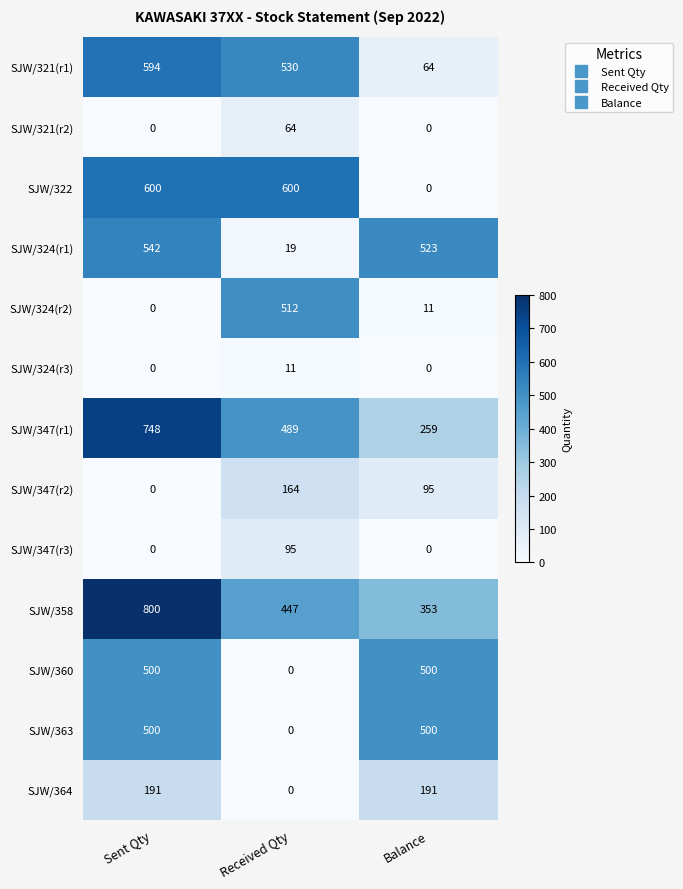

What is the difference between the highest and lowest values at Balance?

523